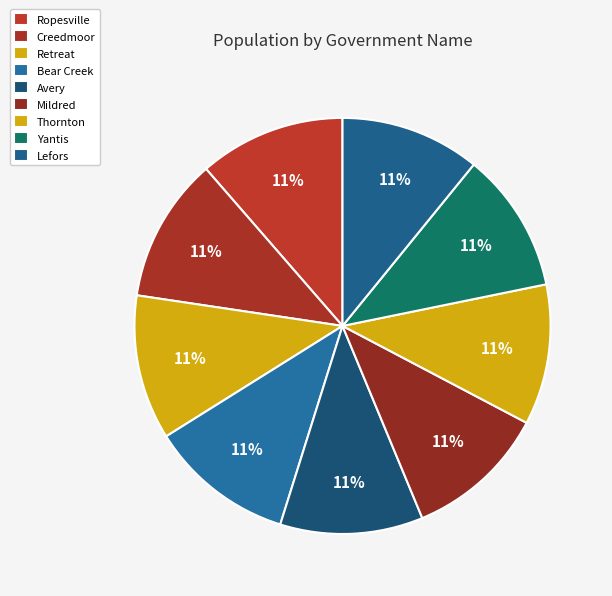

How many segments does this pie chart have?

9